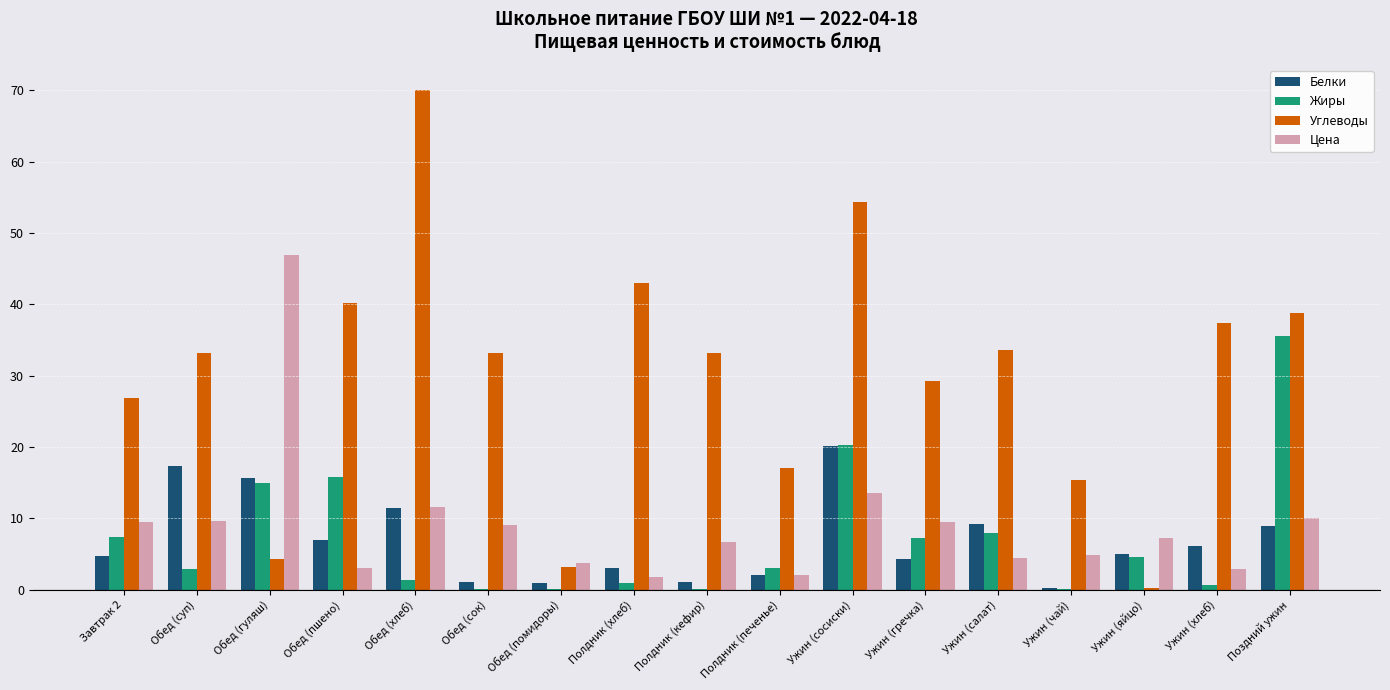

At which label does Углеводы reach its peak?

Обед (хлеб)